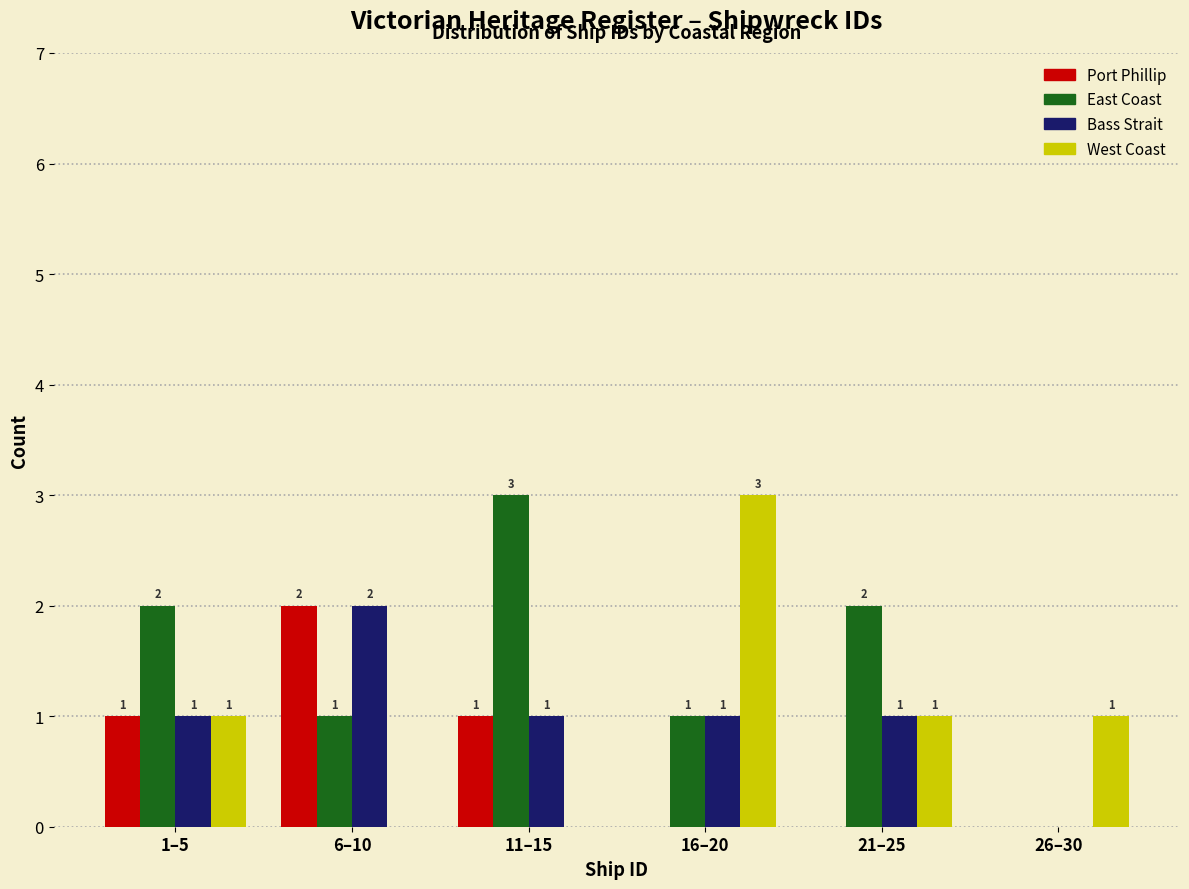

What is the sum of all East Coast values?

9